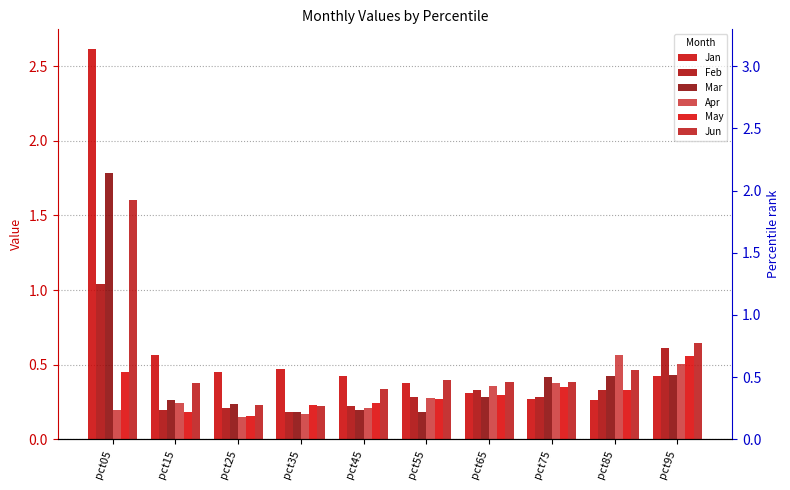

Which series contains the lowest Y value?

Apr